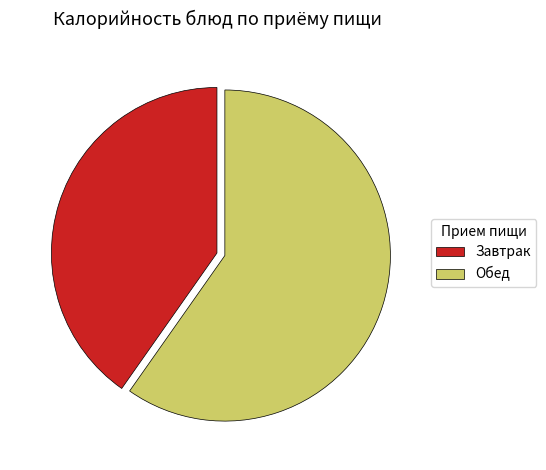

Rank the categories by value from lowest to highest.

Завтрак, Обед